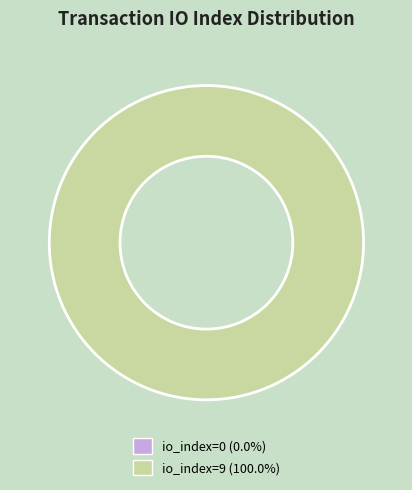

Which has a higher value, tx_index_0 or tx_index_9?

tx_index_9